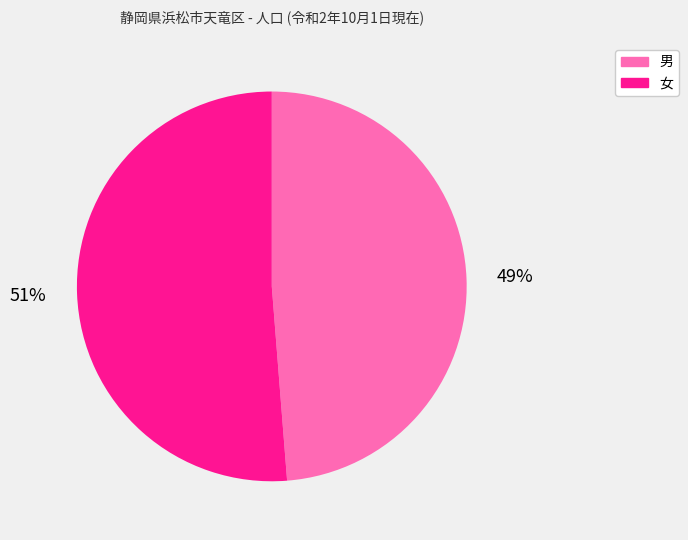

To the nearest percent, what is the combined percentage of 男 and 女?

100%